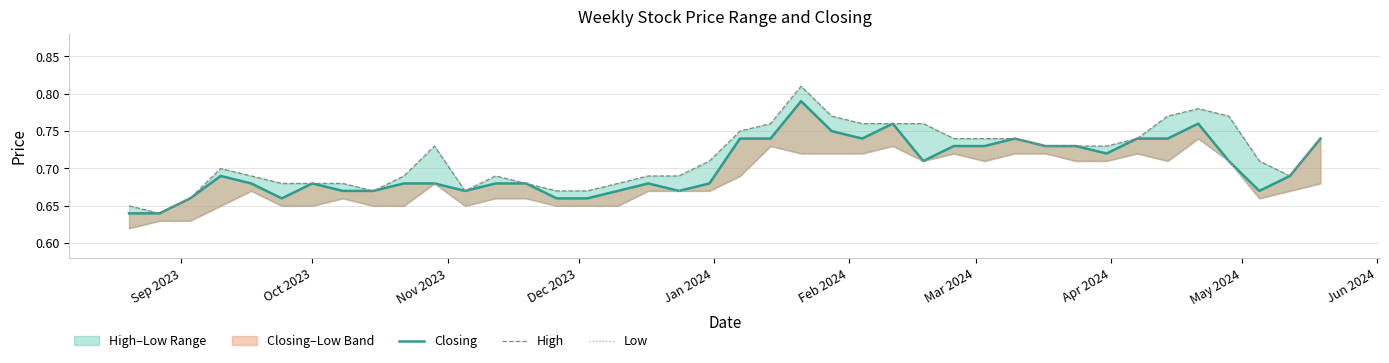

Count the Closing values in the range 0 to 1.

40